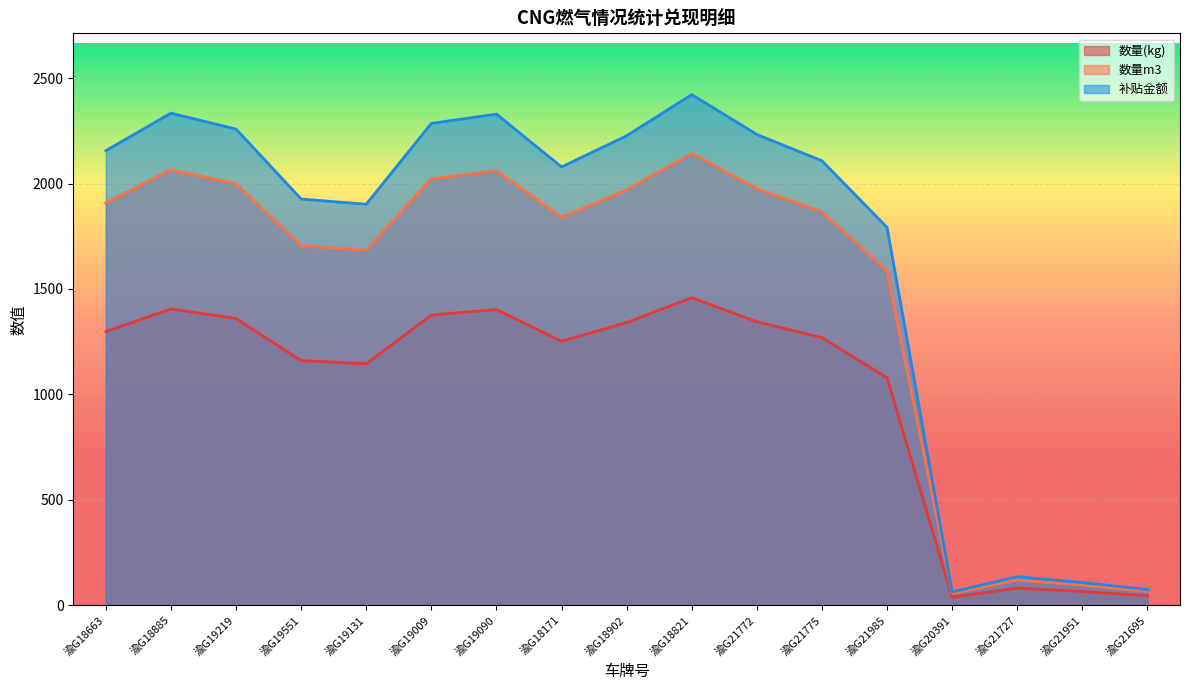

True or false: 补贴金额 and 数量m3 cross at least once.

False